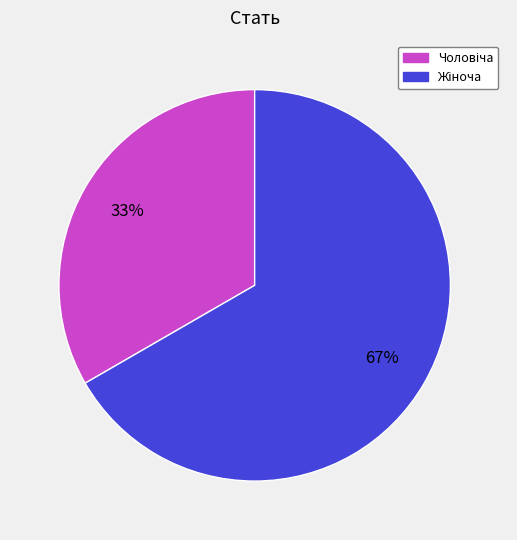

To the nearest percent, what is the average slice percentage?

50%